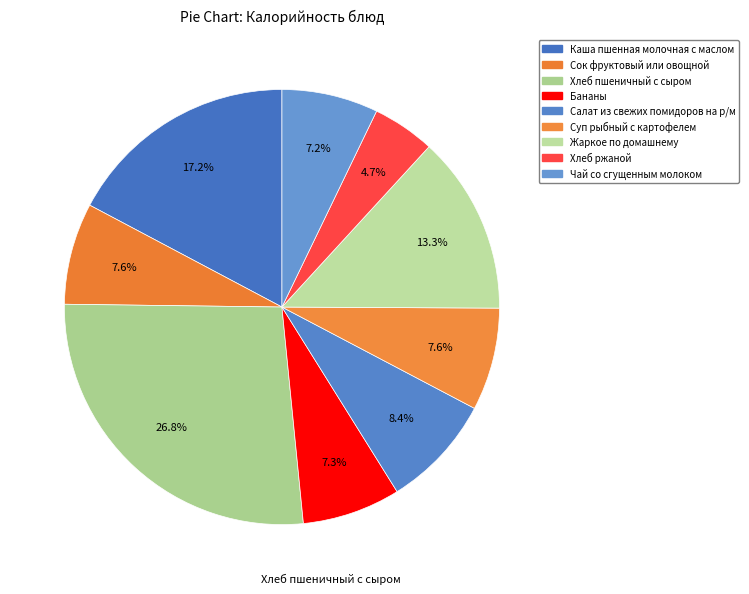

Count the number of slices in the pie.

9